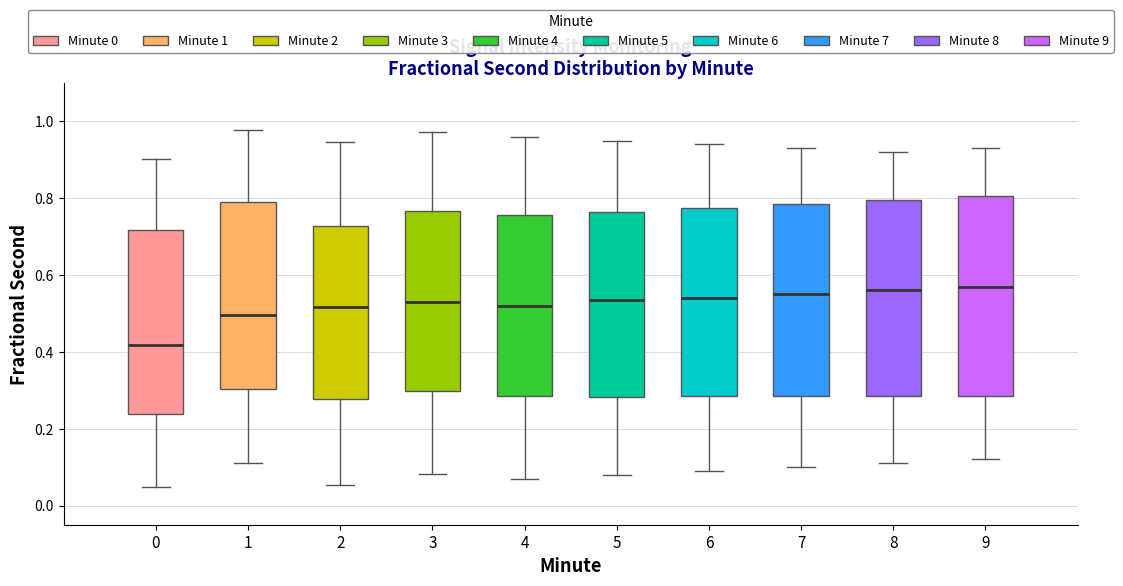

Where does the lower whisker of the box at x = 0 end on the y-axis? The values are not printed on the chart, so give them approximately, as read against the axis.

0.04